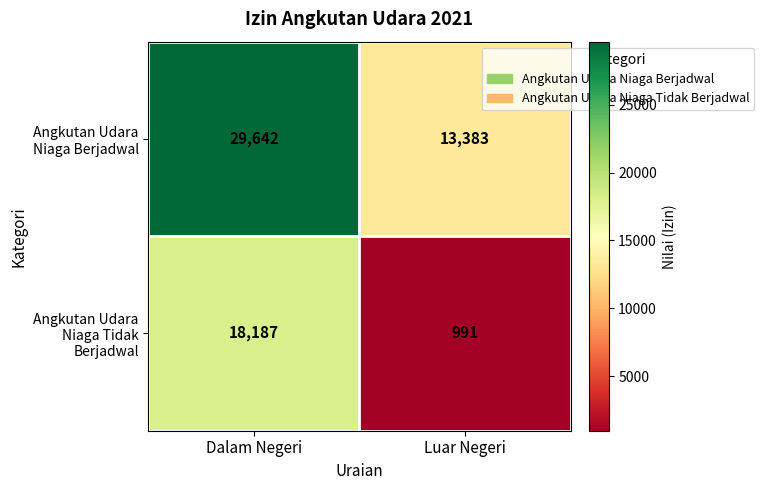

At Dalam Negeri, list the series in order from smallest to largest.

Angkutan Udara Niaga Tidak Berjadwal, Angkutan Udara Niaga Berjadwal